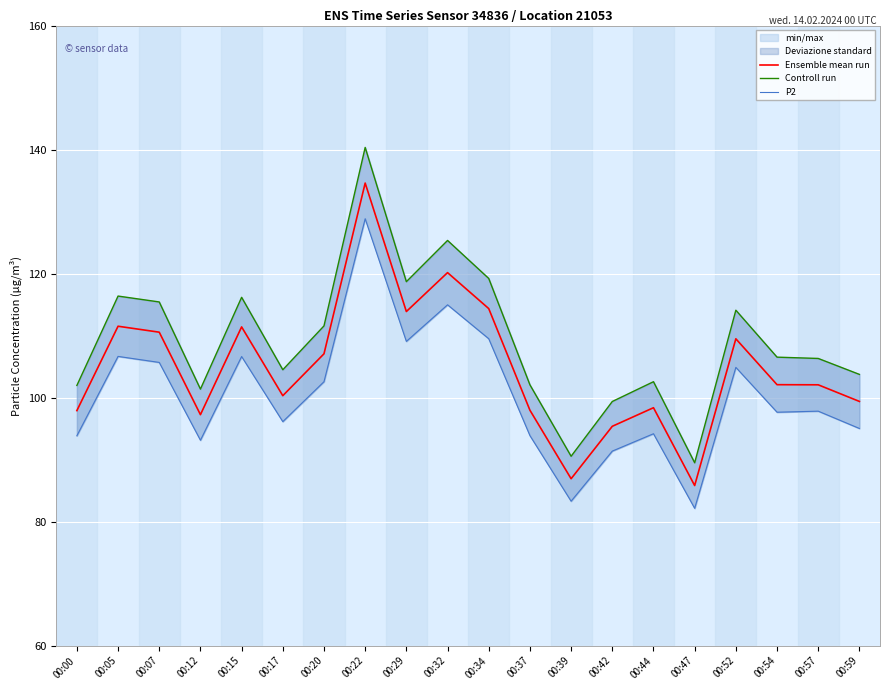

At which label is P2 closest to 105?

00:52